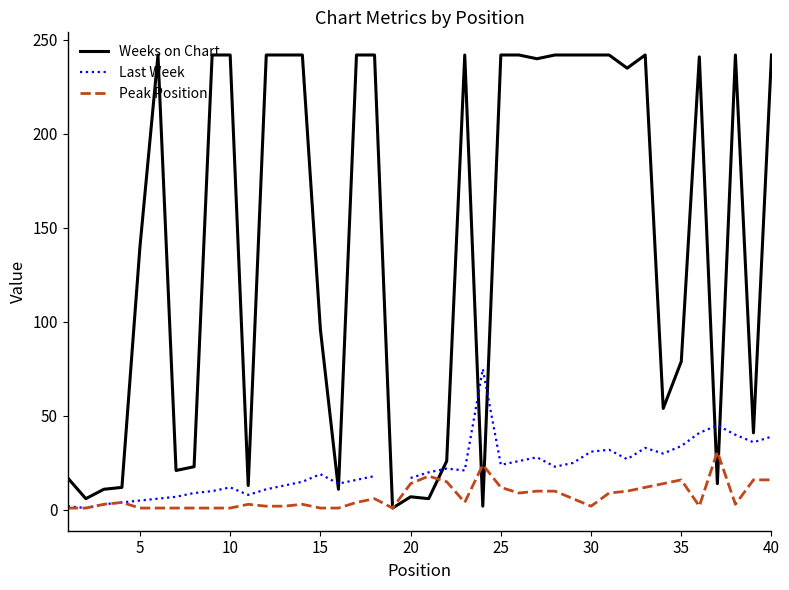

How many times do Weeks on Chart and Peak Position cross each other?

5